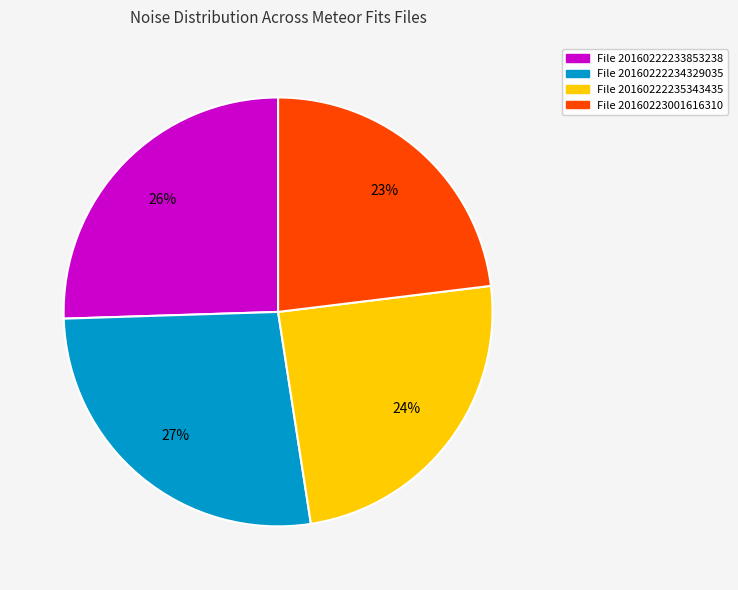

Does any single category account for the majority?

No